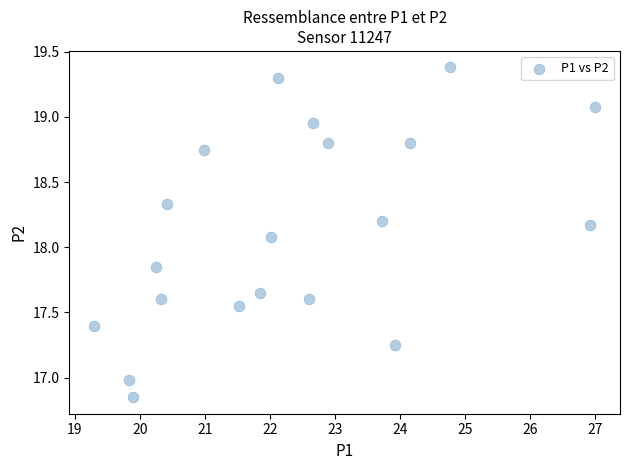

What is the range of Y values (max minus min)?

2.5